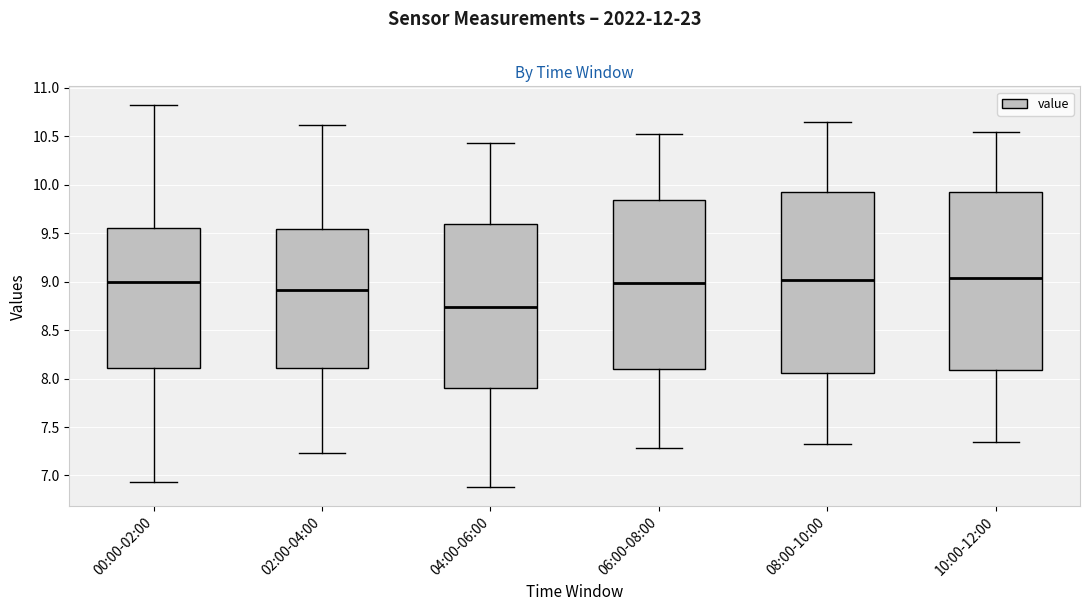

Where does the median line of the box for 02:00-04:00 sit on the y-axis? The values are not printed on the chart, so give them approximately, as read against the axis.

8.90